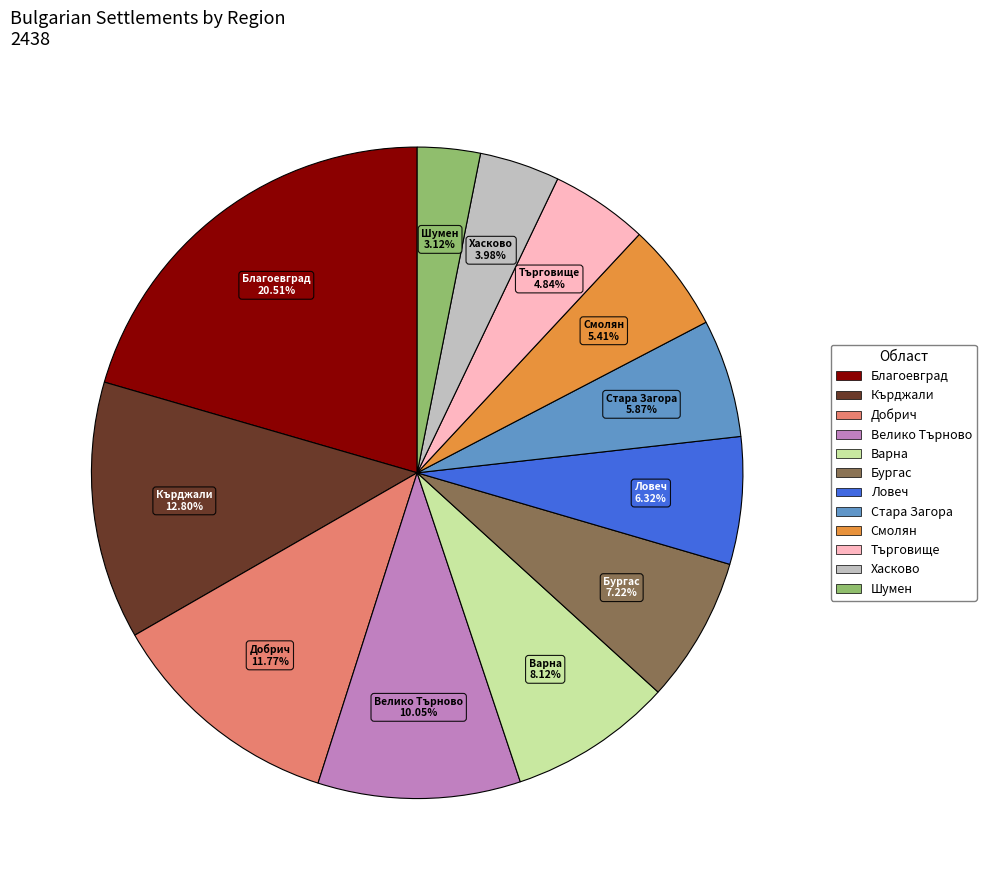

How many segments does this pie chart have?

12